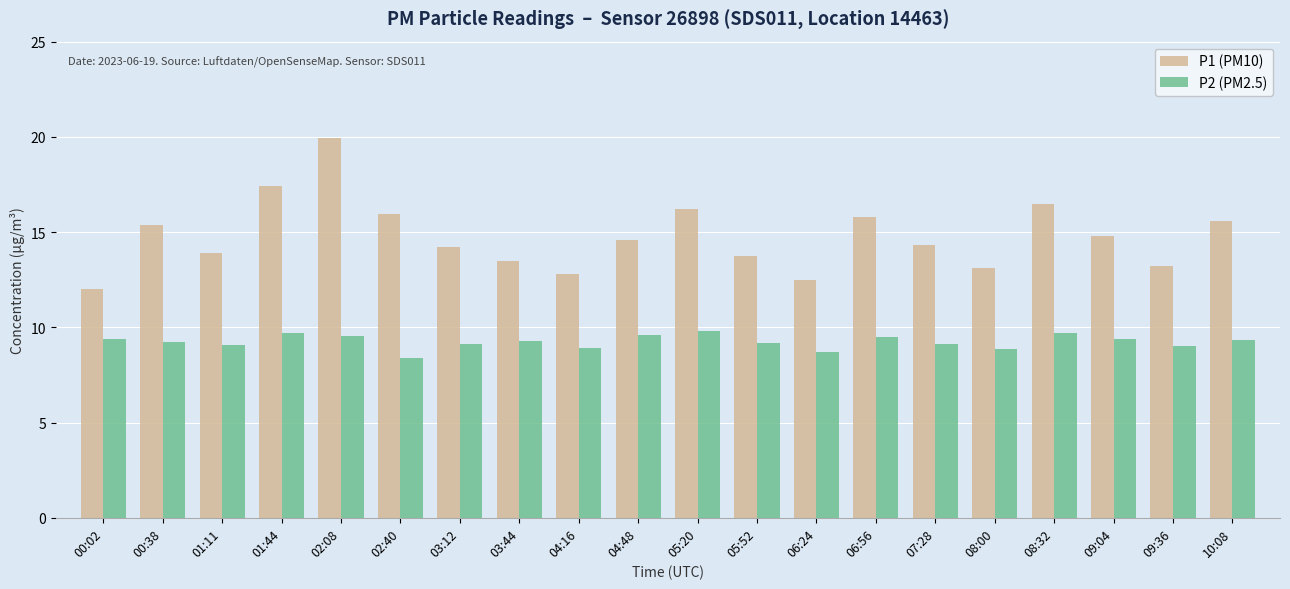

How many data points in P1 (PM10) are above 14?

12